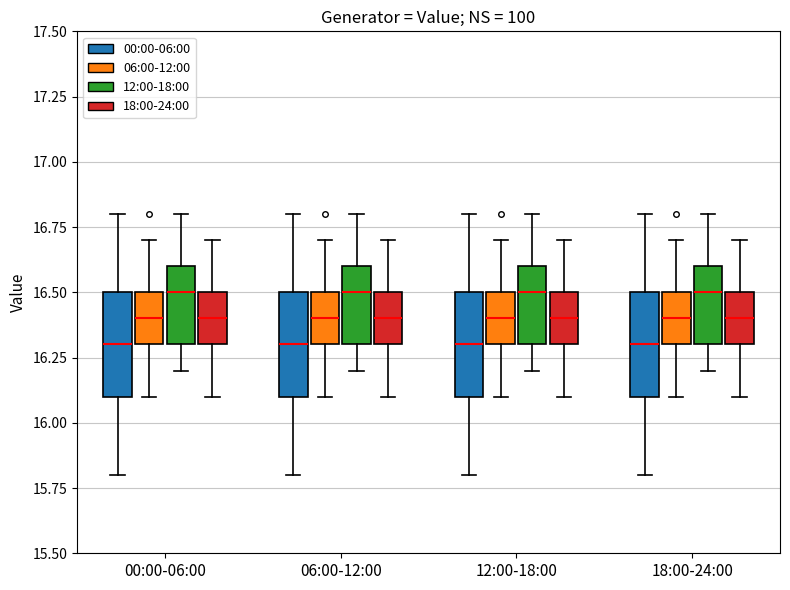

Reading left to right, transcribe this box plot: for each box, give where its median line is, the range the box spans, and where its two whiskers end, as read against the y-axis. The values are not printed on the chart, so give them approximately, as read against the axis.

00:00-06:00 (00:00-06:00): median 16.3, box 16.1 to 16.5, whiskers 15.8 to 16.8
00:00-06:00 (06:00-12:00): median 16.4, box 16.3 to 16.5, whiskers 16.1 to 16.7
00:00-06:00 (12:00-18:00): median 16.5, box 16.3 to 16.6, whiskers 16.2 to 16.8
00:00-06:00 (18:00-24:00): median 16.4, box 16.3 to 16.5, whiskers 16.1 to 16.7
06:00-12:00 (00:00-06:00): median 16.3, box 16.1 to 16.5, whiskers 15.8 to 16.8
06:00-12:00 (06:00-12:00): median 16.4, box 16.3 to 16.5, whiskers 16.1 to 16.7
06:00-12:00 (12:00-18:00): median 16.5, box 16.3 to 16.6, whiskers 16.2 to 16.8
06:00-12:00 (18:00-24:00): median 16.4, box 16.3 to 16.5, whiskers 16.1 to 16.7
12:00-18:00 (00:00-06:00): median 16.3, box 16.1 to 16.5, whiskers 15.8 to 16.8
12:00-18:00 (06:00-12:00): median 16.4, box 16.3 to 16.5, whiskers 16.1 to 16.7
12:00-18:00 (12:00-18:00): median 16.5, box 16.3 to 16.6, whiskers 16.2 to 16.8
12:00-18:00 (18:00-24:00): median 16.4, box 16.3 to 16.5, whiskers 16.1 to 16.7
18:00-24:00 (00:00-06:00): median 16.3, box 16.1 to 16.5, whiskers 15.8 to 16.8
18:00-24:00 (06:00-12:00): median 16.4, box 16.3 to 16.5, whiskers 16.1 to 16.7
18:00-24:00 (12:00-18:00): median 16.5, box 16.3 to 16.6, whiskers 16.2 to 16.8
18:00-24:00 (18:00-24:00): median 16.4, box 16.3 to 16.5, whiskers 16.1 to 16.7